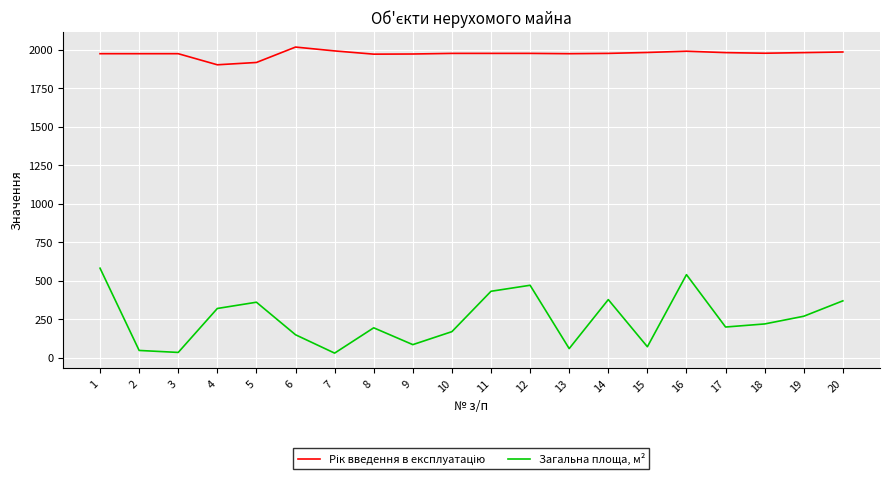

What is the difference between the maximum and minimum values in the Загальна площа, м² series?

551.2